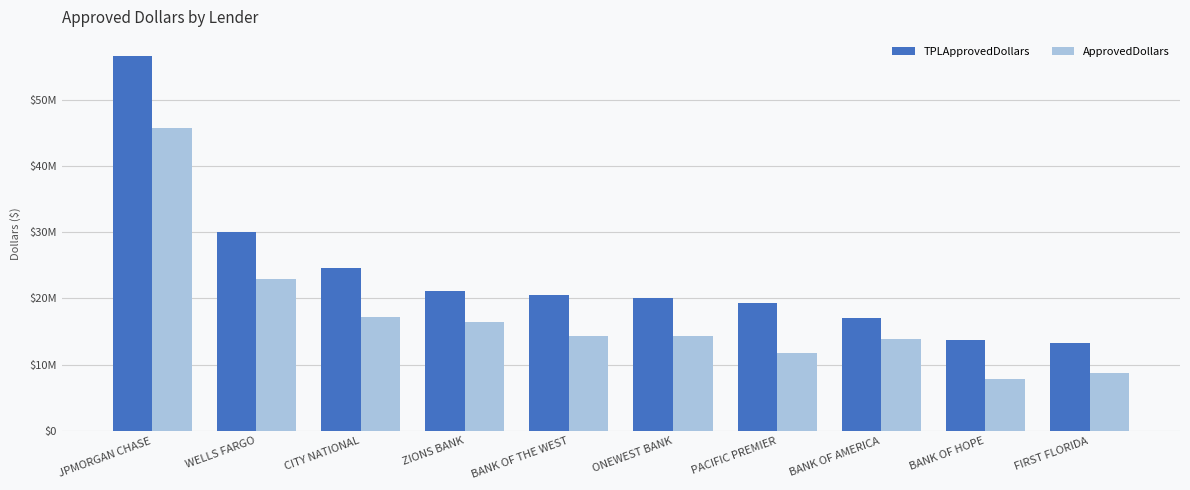

True or false: TPLApprovedDollars has a value of 9083207 at ONEWEST BANK.

False